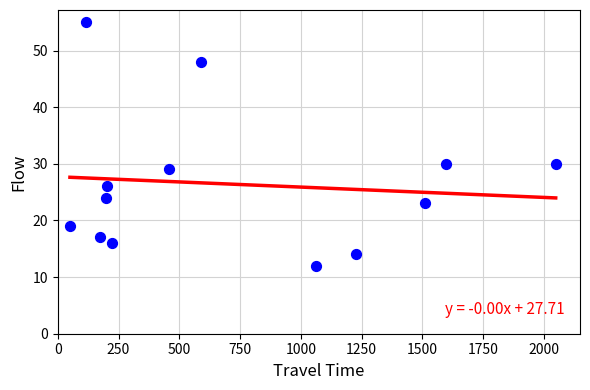

What is the range of Y values (max minus min)?

43